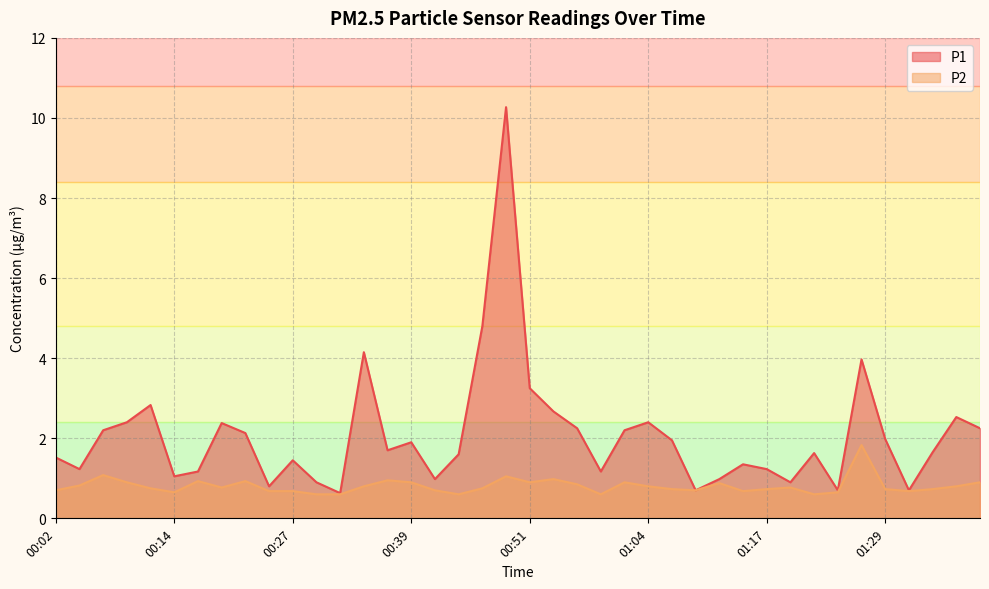

Where is the first local maximum for P2?

00:07